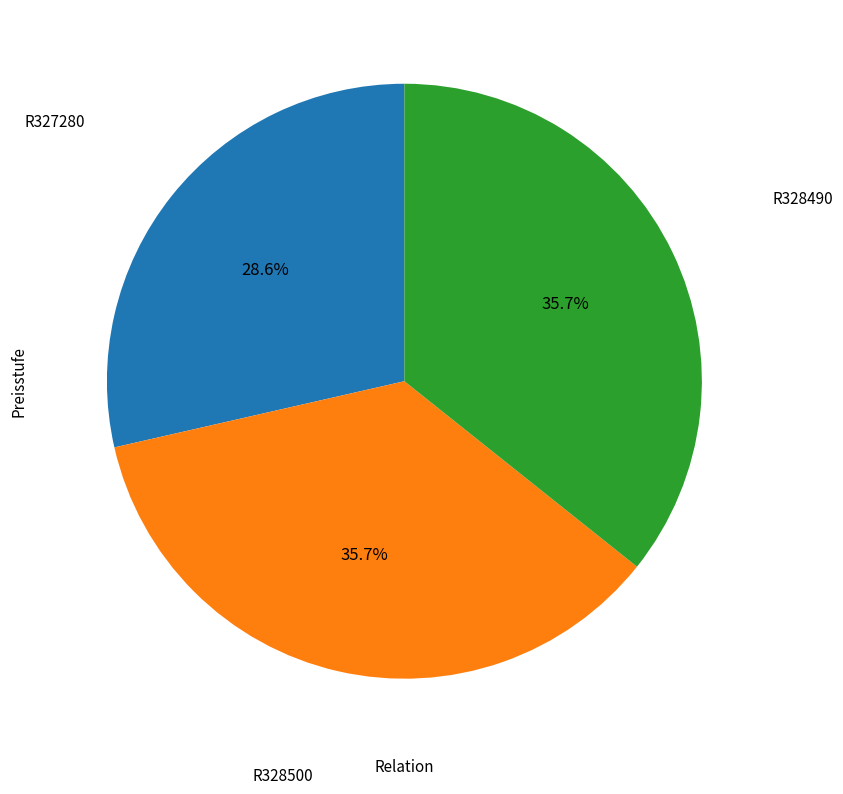

Is there a majority slice in this chart?

No